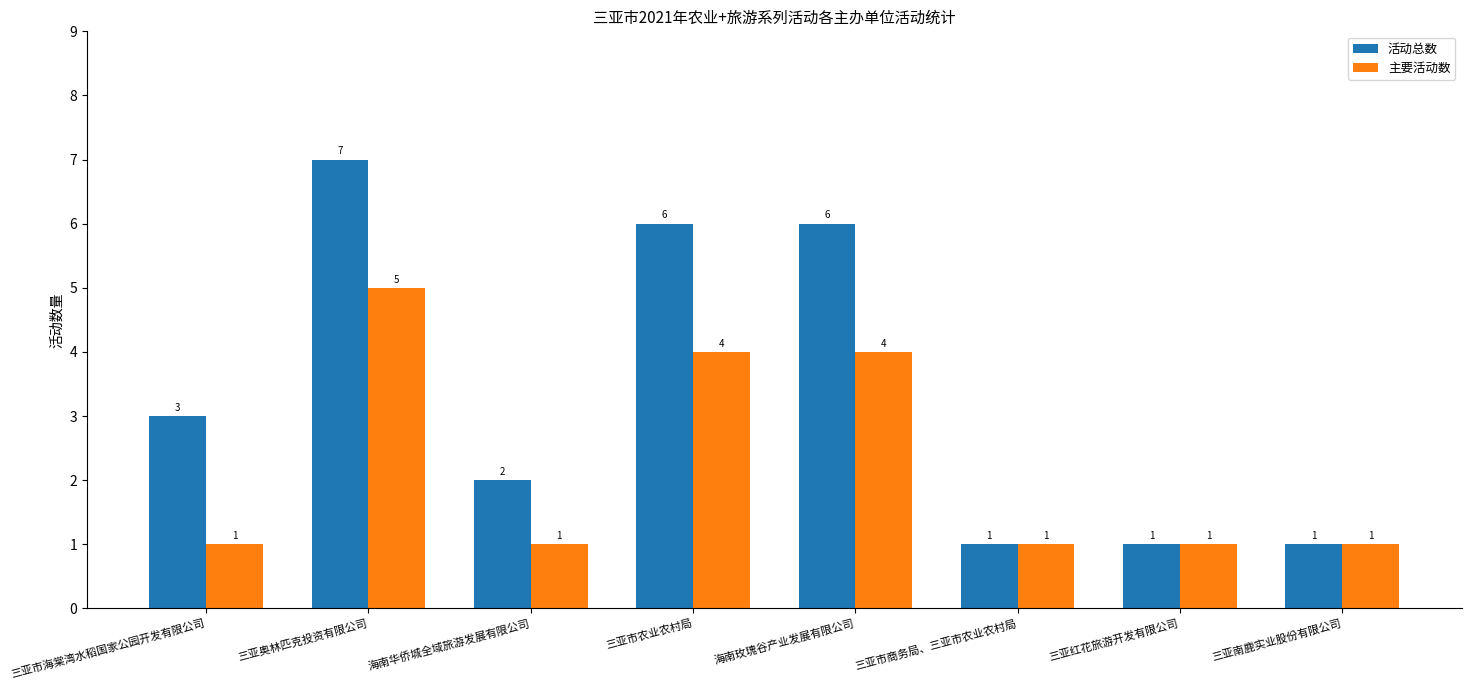

Is it true that 活动总数 equals 6 at 海南玫瑰谷产业发展有限公司?

True